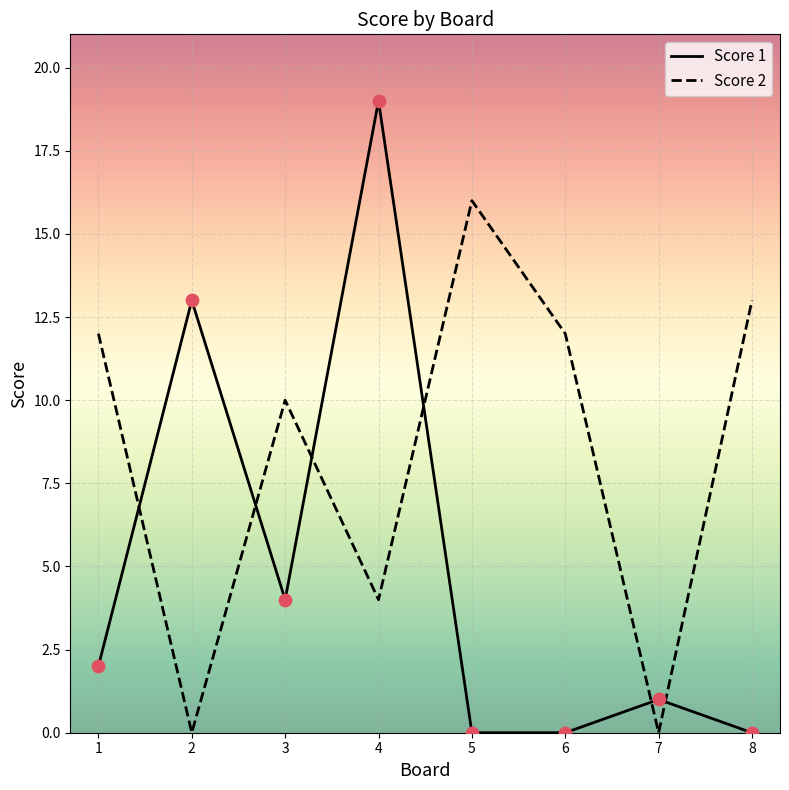

Is the value of Score 2 at 6 greater than the value of Score 1 at 2?

No